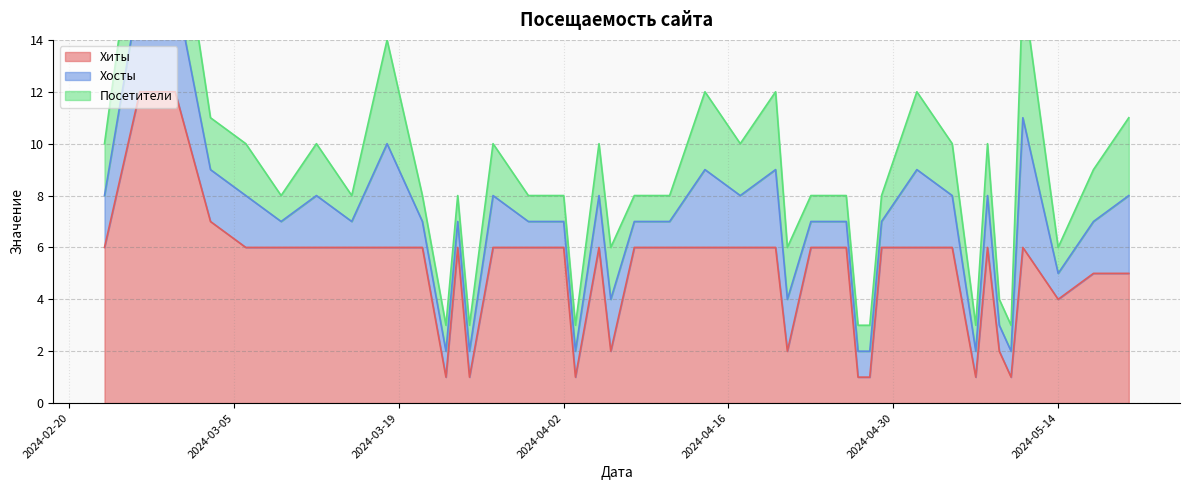

Which series has the largest range (max minus min)?

Хиты